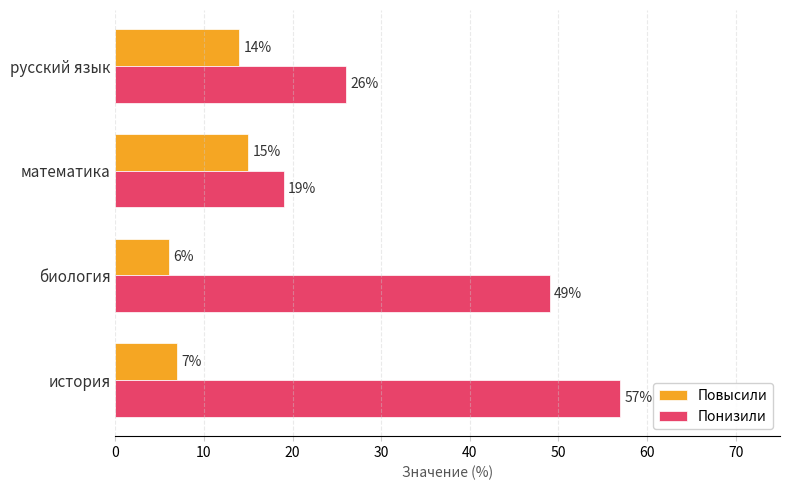

Rank the categories by Повысили value from lowest to highest.

биология, история, русский язык, математика